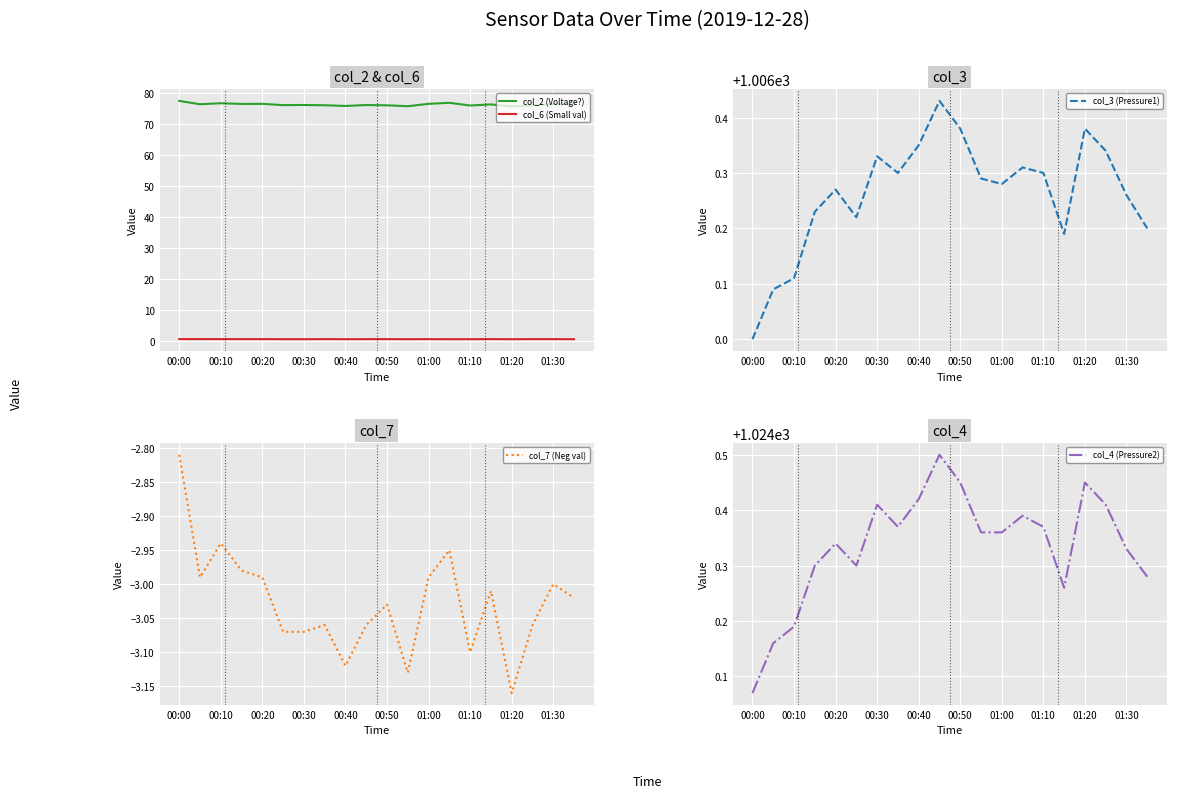

What is the minimum value shown in the chart?

-3.2